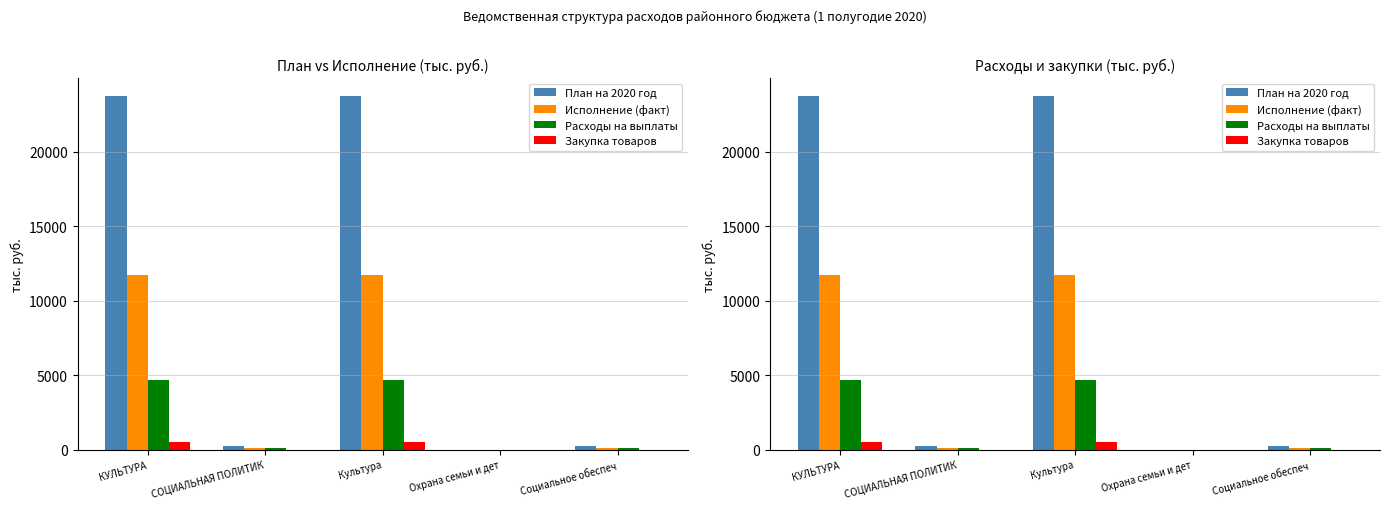

At which category does the chart reach its peak across all series?

КУЛЬТУРА